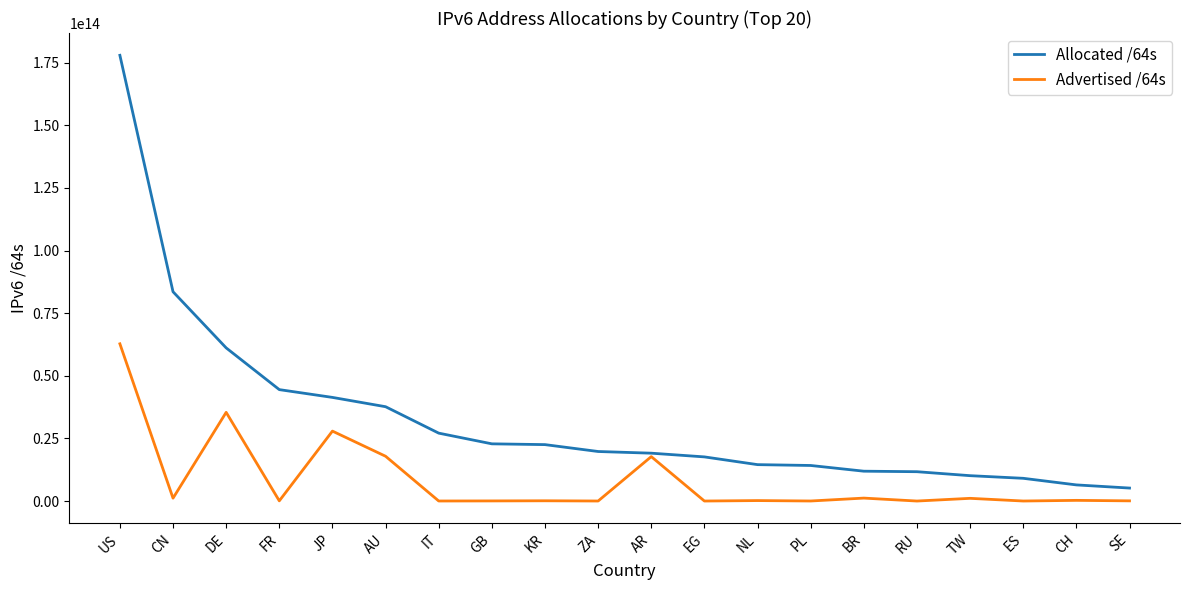

Is the value of Allocated /64s at AU greater than the value of Advertised /64s at PL?

Yes